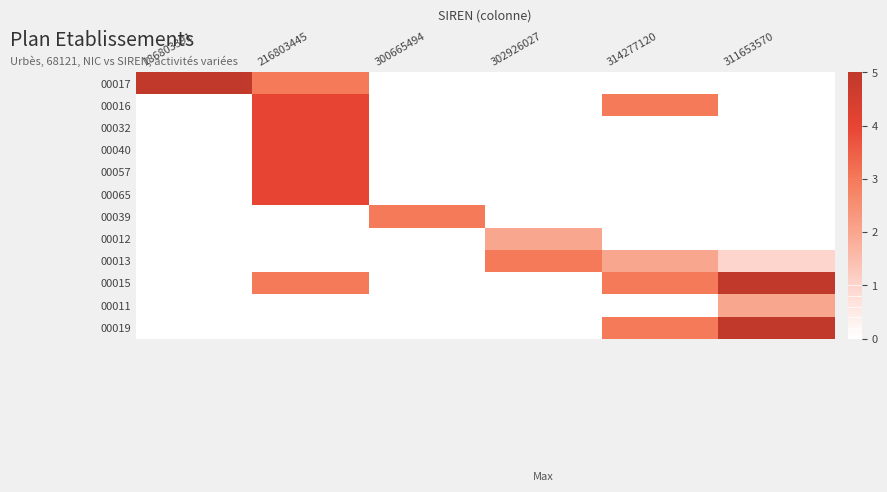

What is the spread (max minus min) of values at 186803391?

5